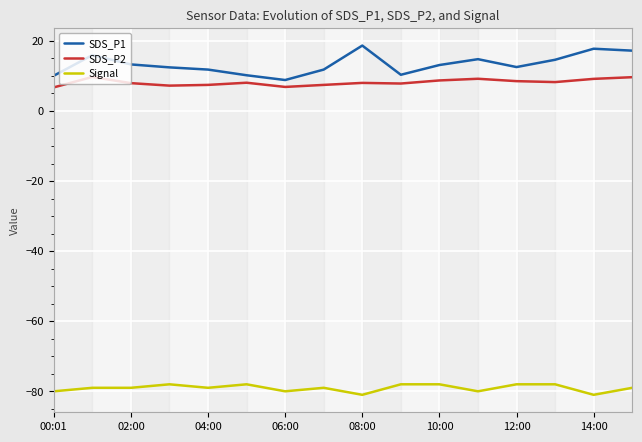

True or false: SDS_P2 and Signal intersect in this chart.

False